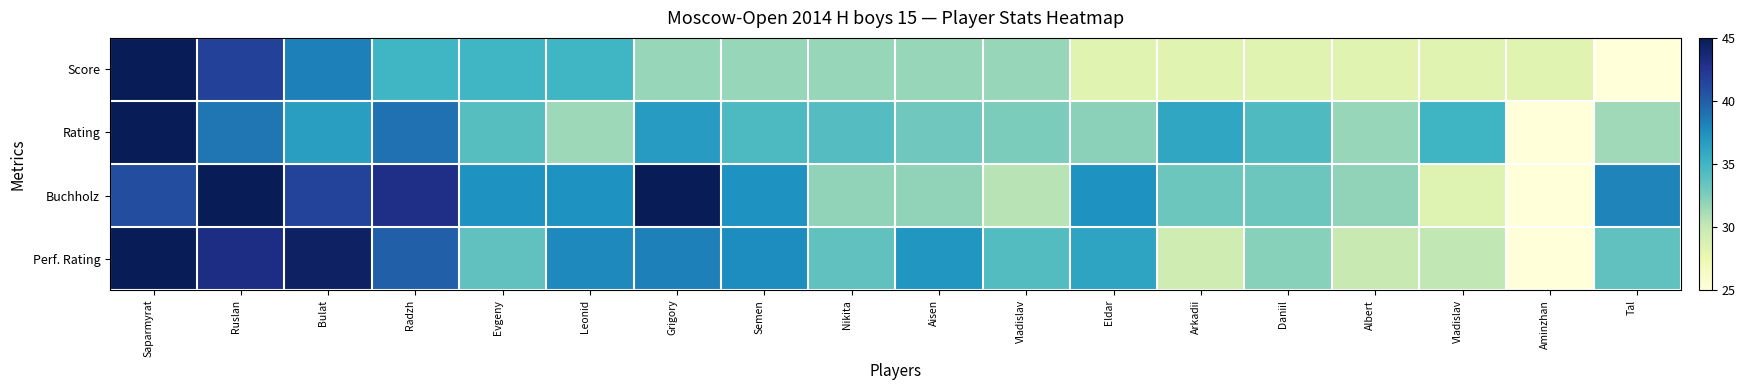

Which series has the largest total across all categories?

Buchholz